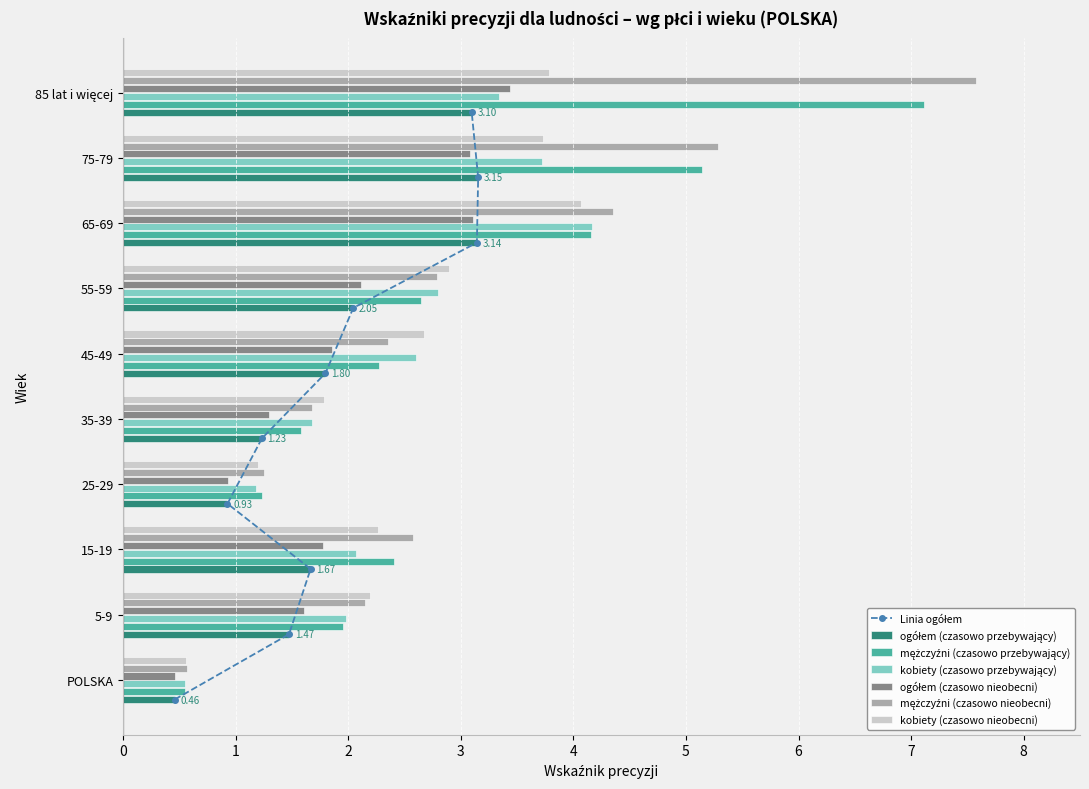

What is the difference between the maximum and second lowest values in the kobiety (czasowo nieobecni) series?

2.9